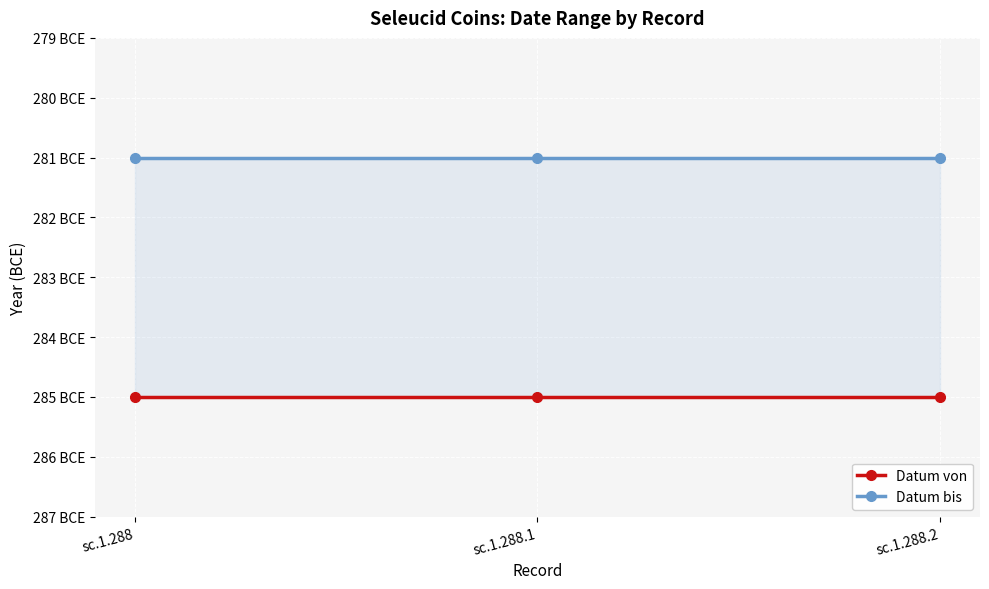

Is the value of Datum von at sc.1.288.2 greater than the value of Datum bis at sc.1.288?

No